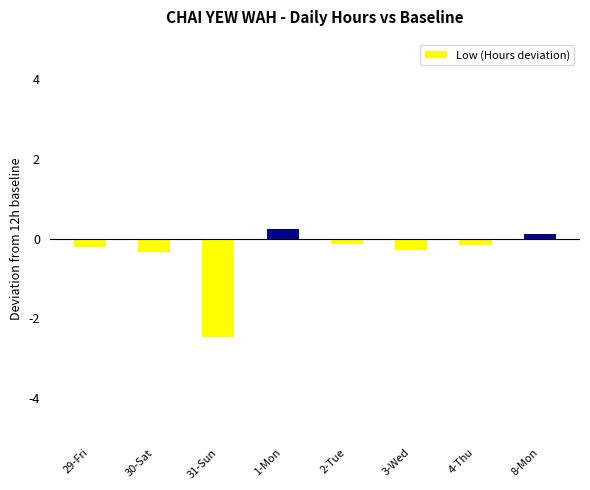

What is the difference between the maximum and minimum values?

2.7